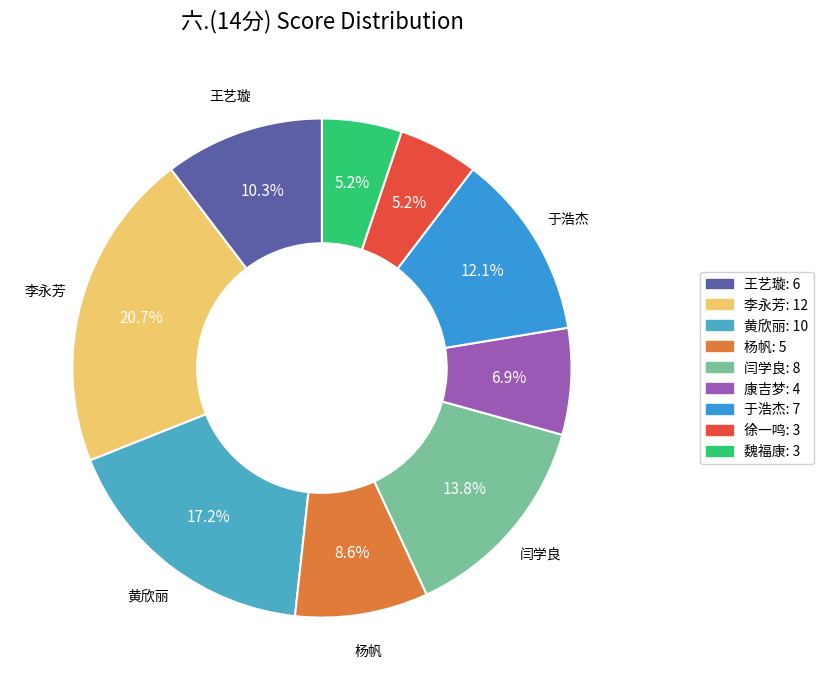

How many segments does this pie chart have?

9